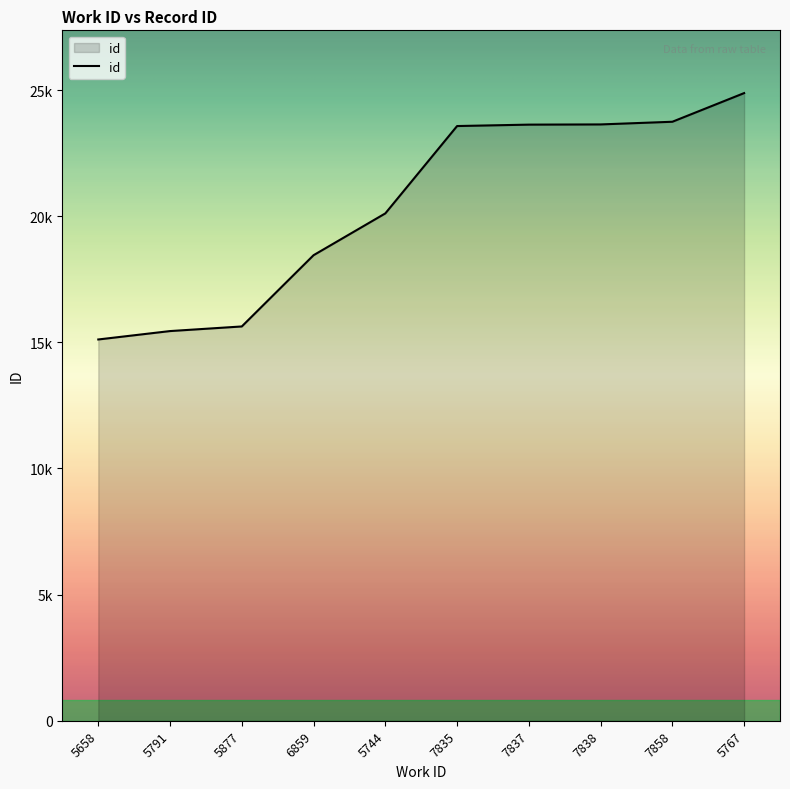

Which has a higher value, 5744 or 6859?

5744